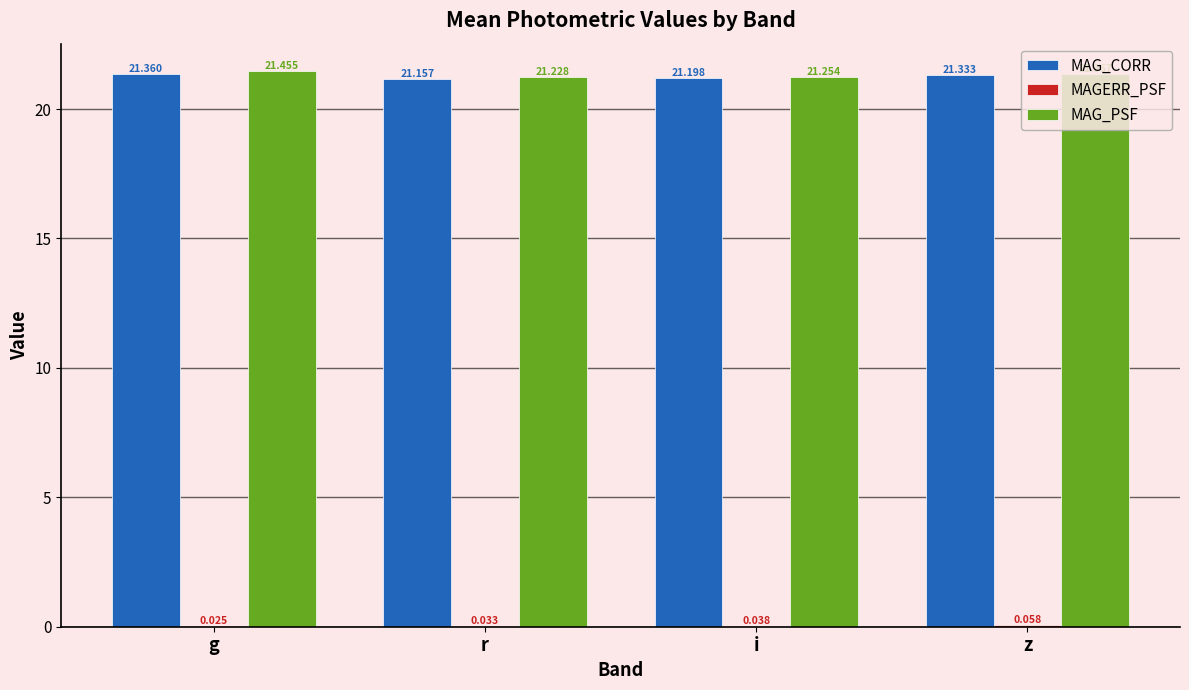

What is the sum of all MAG_CORR values?

85.0